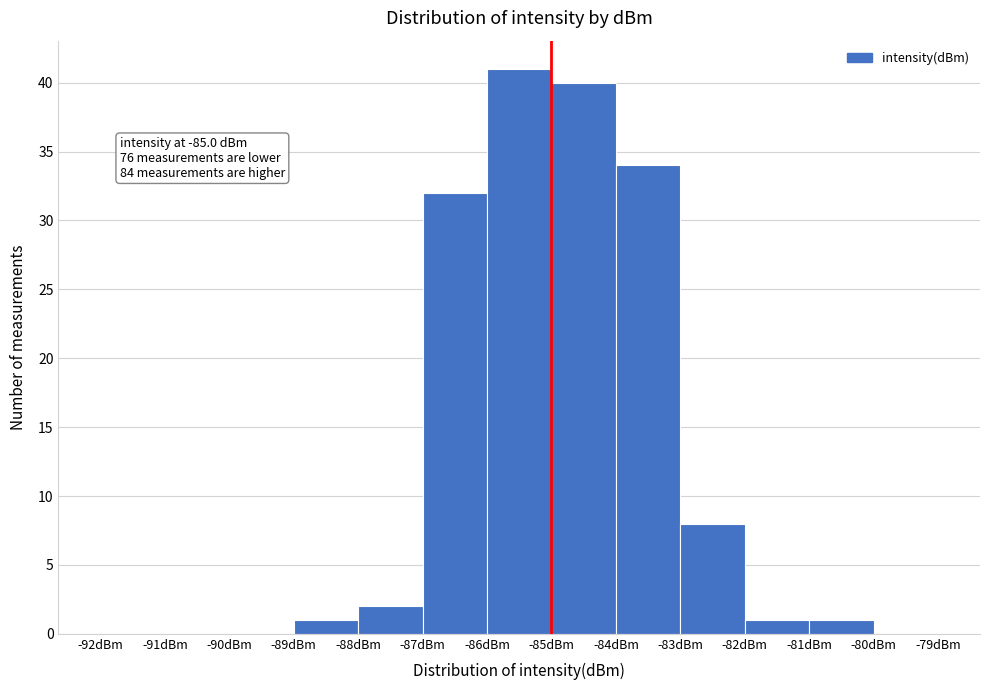

Which range on the x-axis has the tallest bar?

-86 to -85